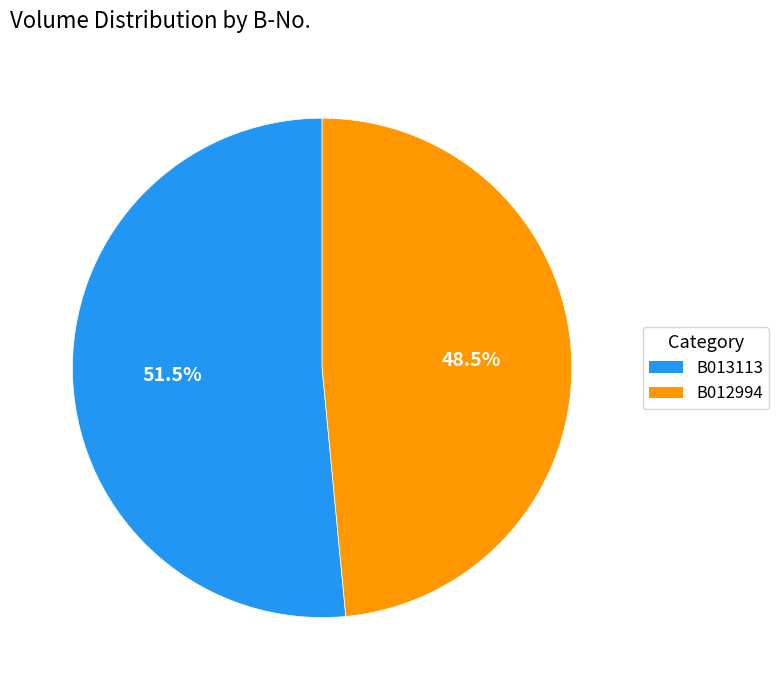

Do B013113 and B012994 together represent more than half of the pie?

Yes